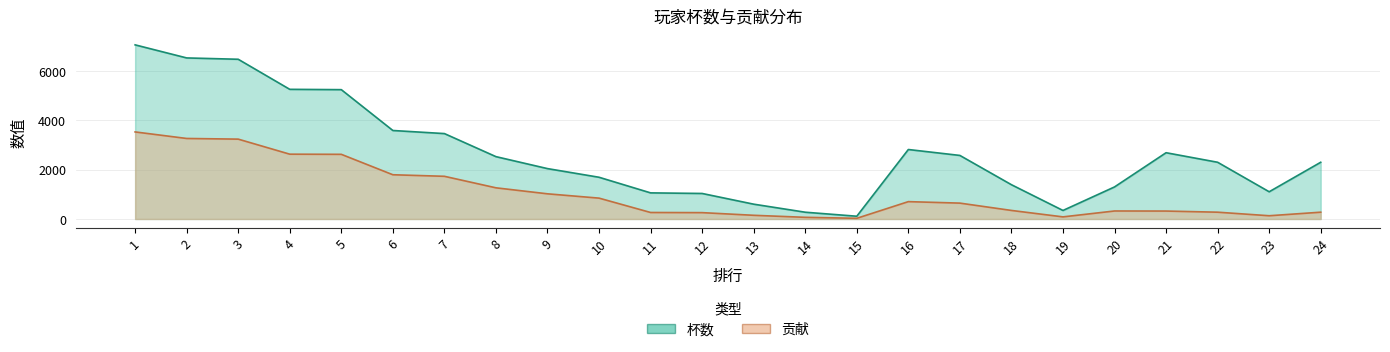

Rank the categories by 贡献 value from lowest to highest.

15, 14, 19, 23, 13, 12, 11, 22, 24, 21, 20, 18, 17, 16, 10, 9, 8, 7, 6, 5, 4, 3, 2, 1